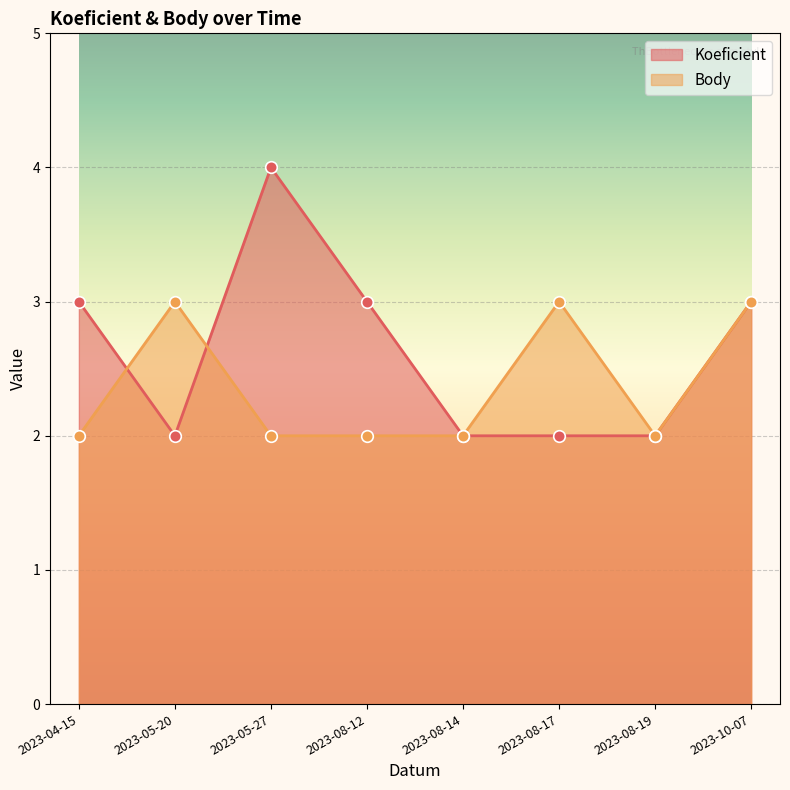

Which series contains the highest Y value?

Koeficient